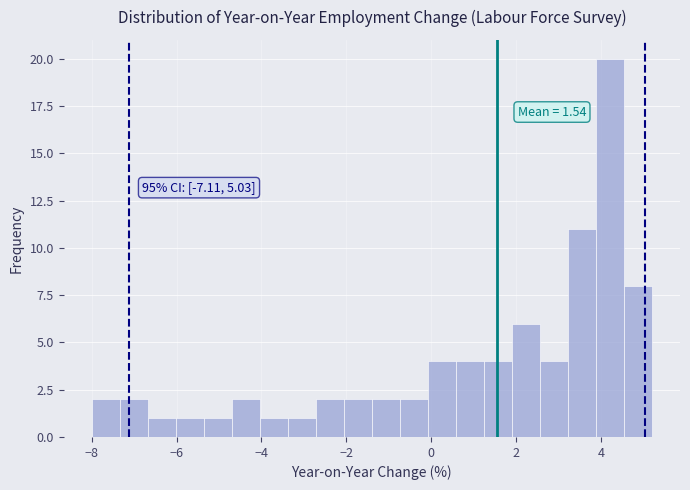

Around what value on the x-axis is the tallest bar? Give the approximate position of its centre, as read against the axis.

4.2